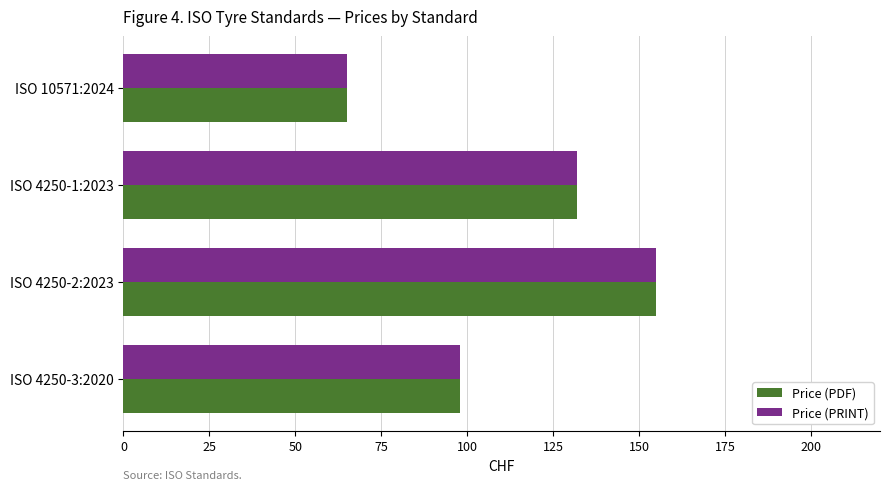

Where is Price (PDF) nearest to the value 110?

ISO 4250-3:2020